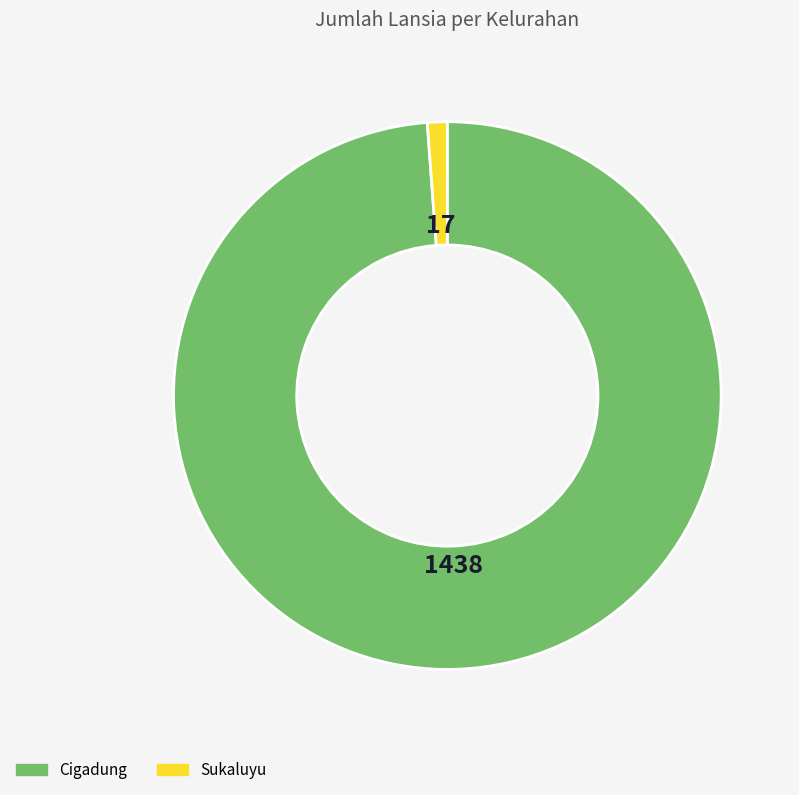

The Sukaluyu slice represents 1% of the pie. True or false?

True